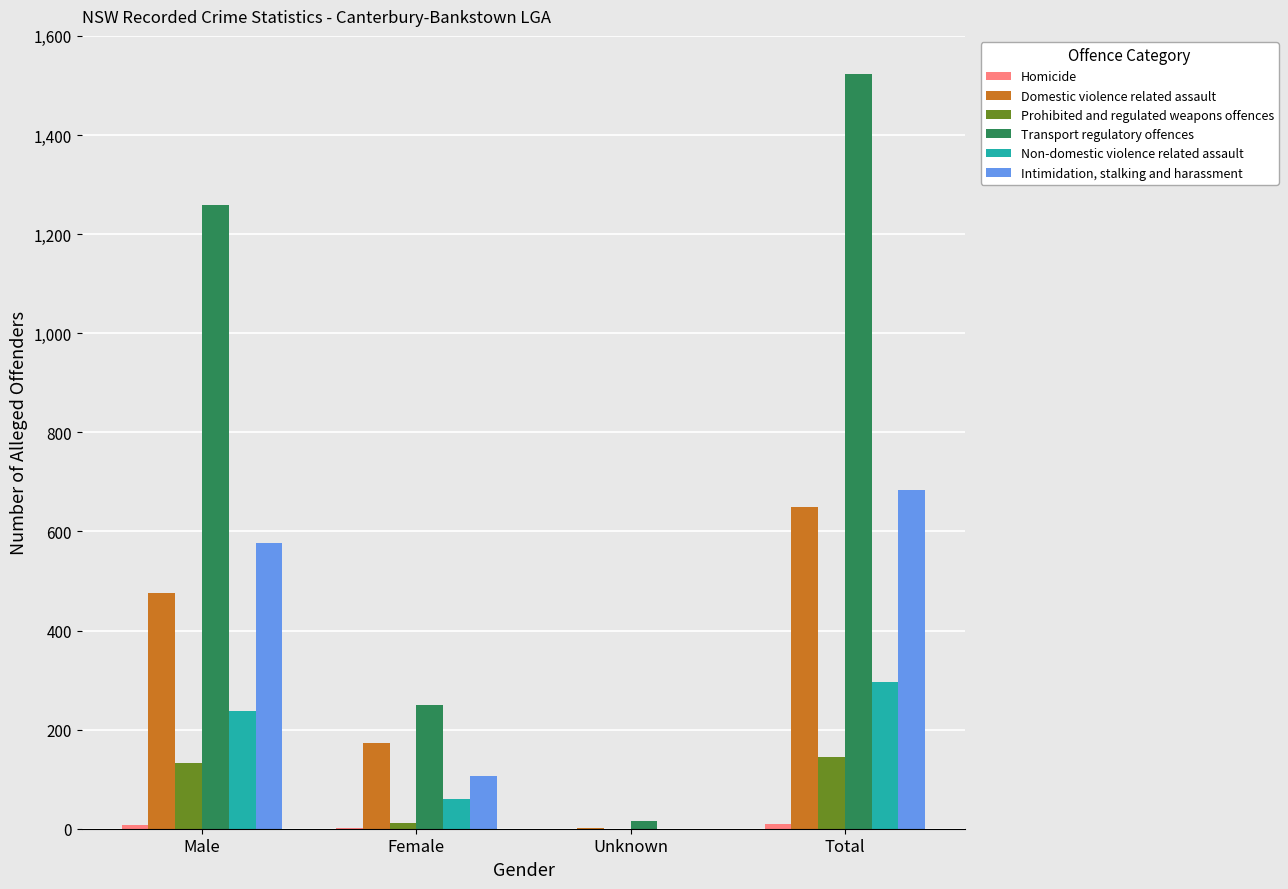

The Intimidation, stalking and harassment series shows 0 at Unknown. True or false?

True